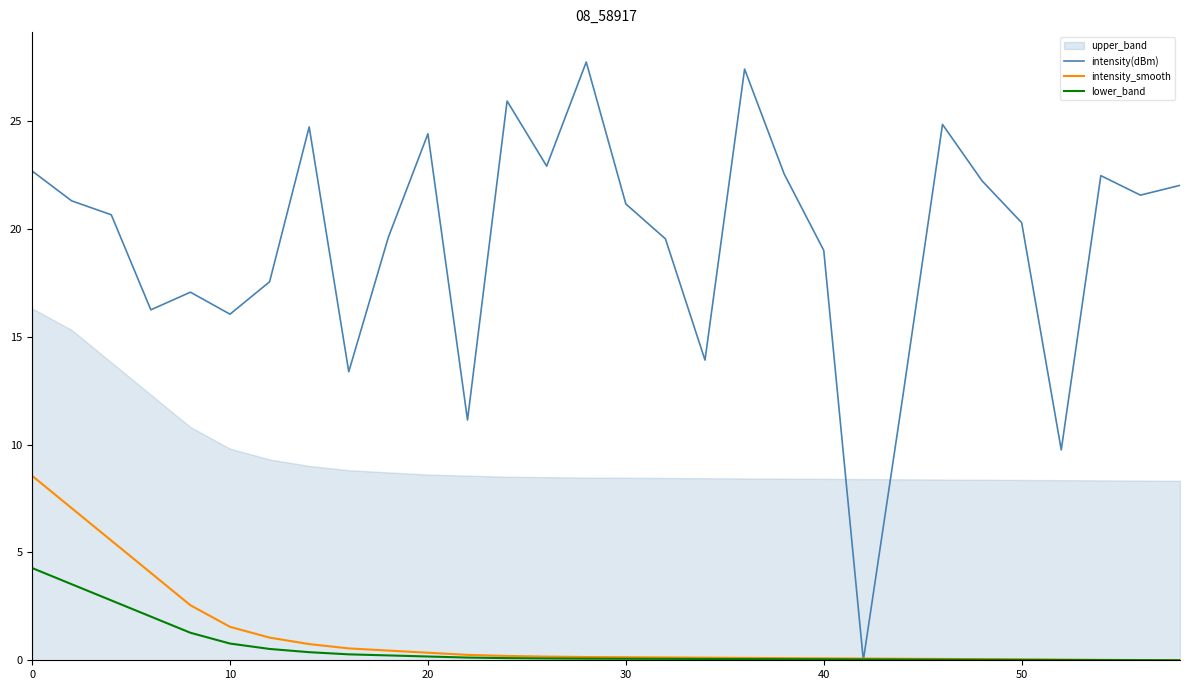

Read the intensity(dBm) value at 50.

20.3